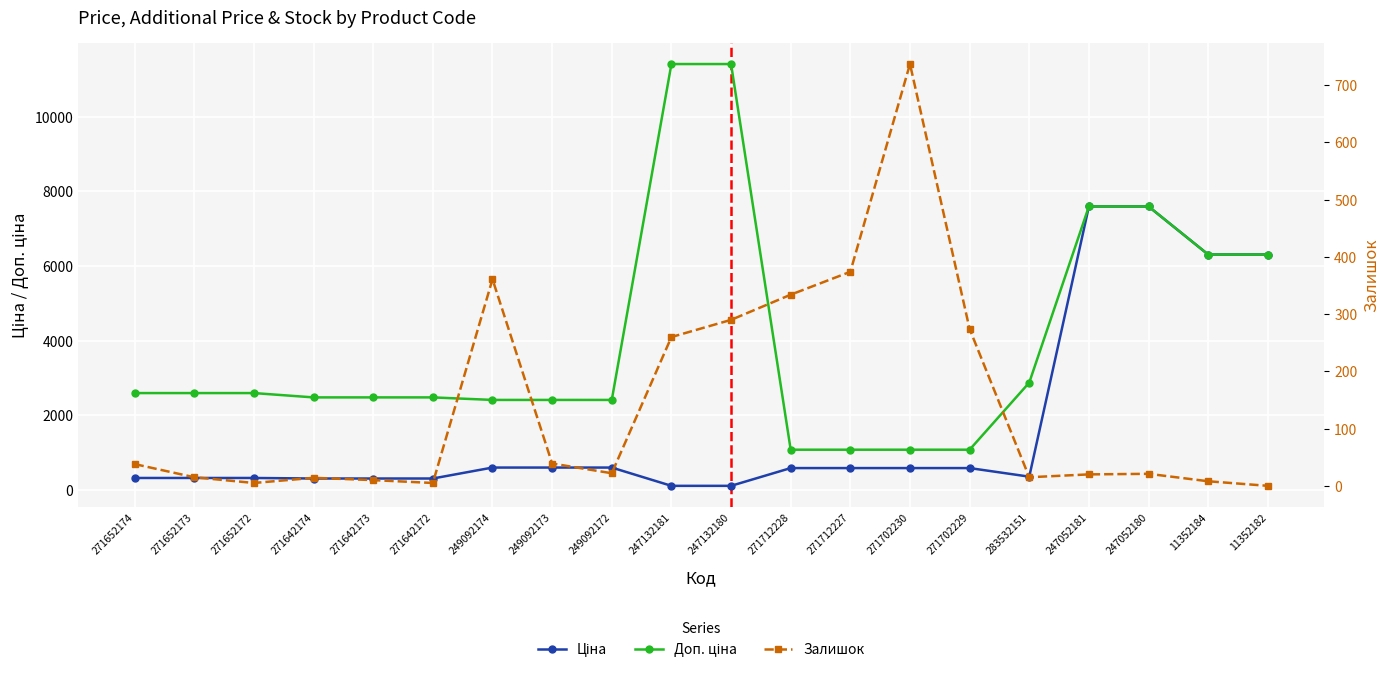

What is the approximate value of Залишок at 283532151?

15.0